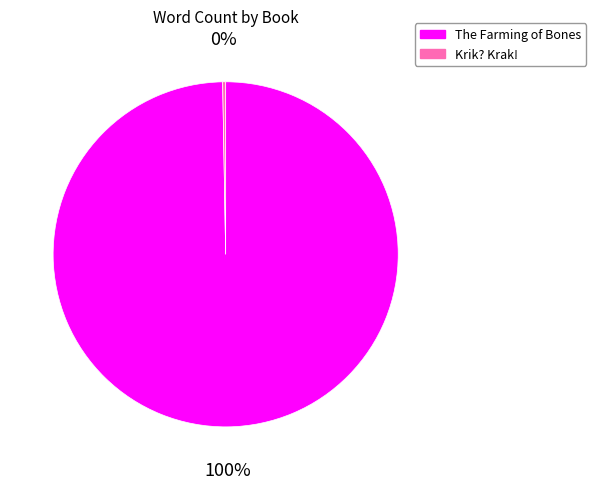

Approximately how many times larger is the value at The Farming of Bones compared to Krik? Krak!?

357.1